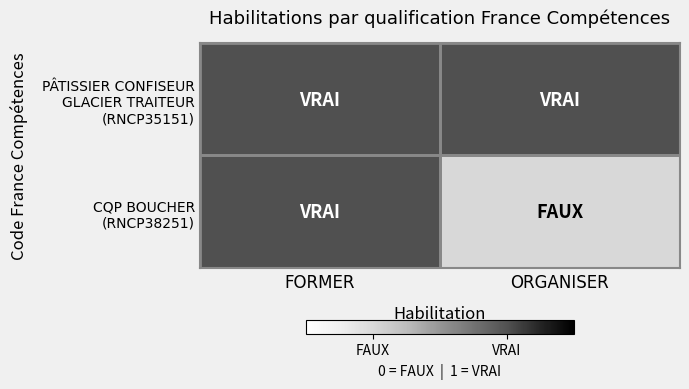

Which has a higher value, ORGANISER or FORMER?

ORGANISER